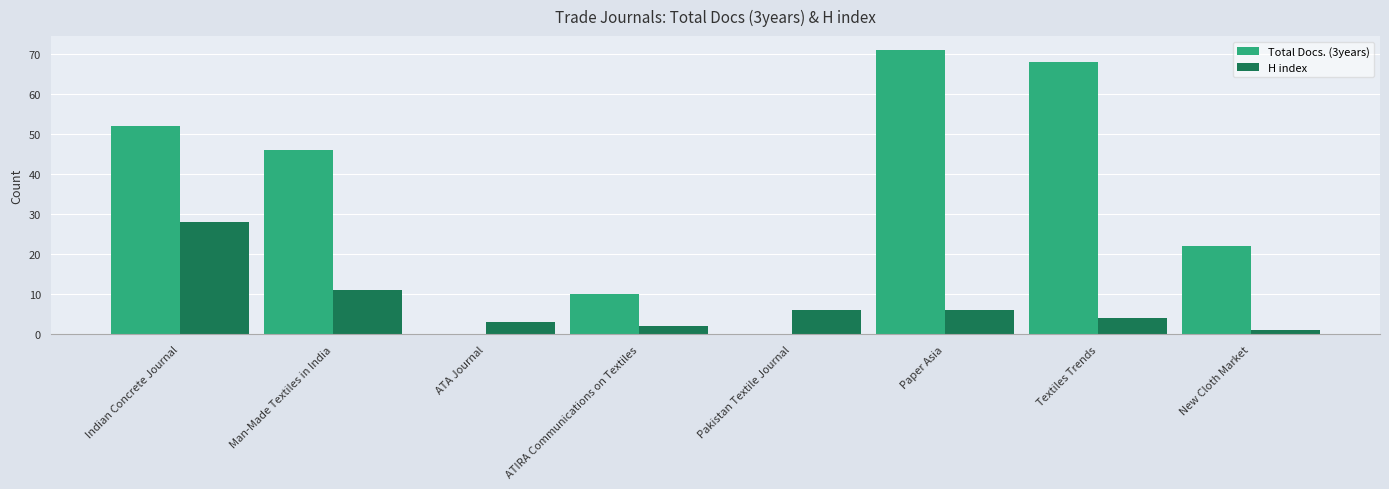

What is the total value across all series at Indian Concrete Journal?

80